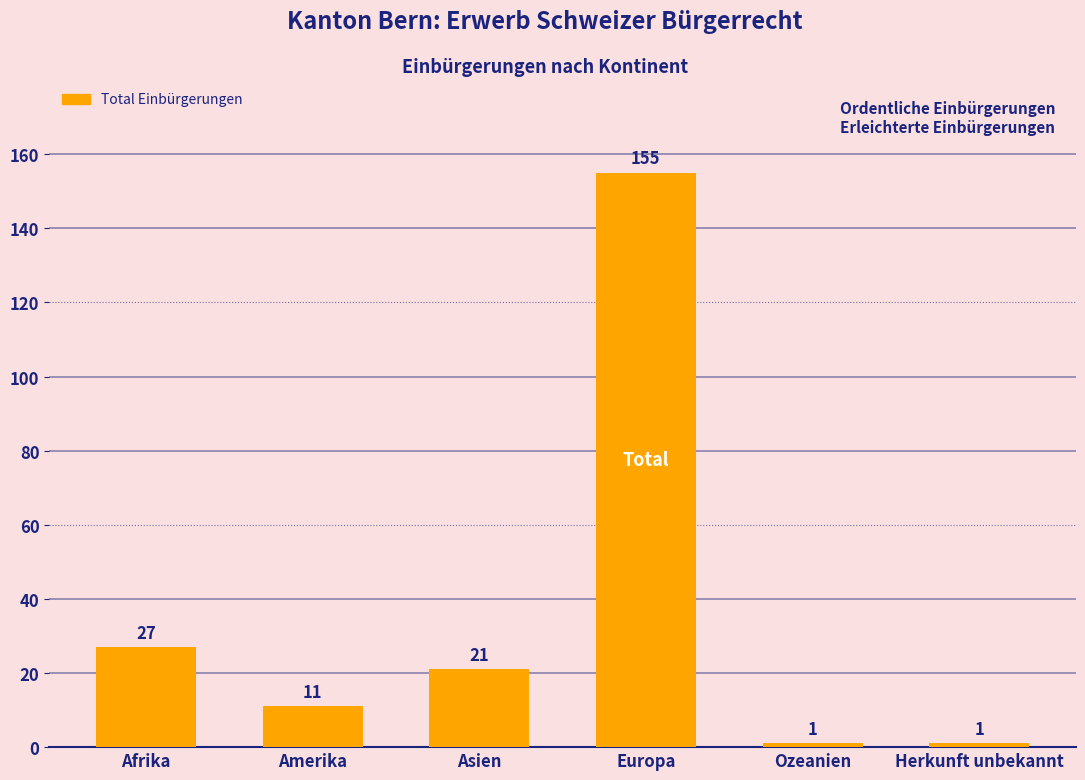

At which label is the value closest to 78?

Afrika